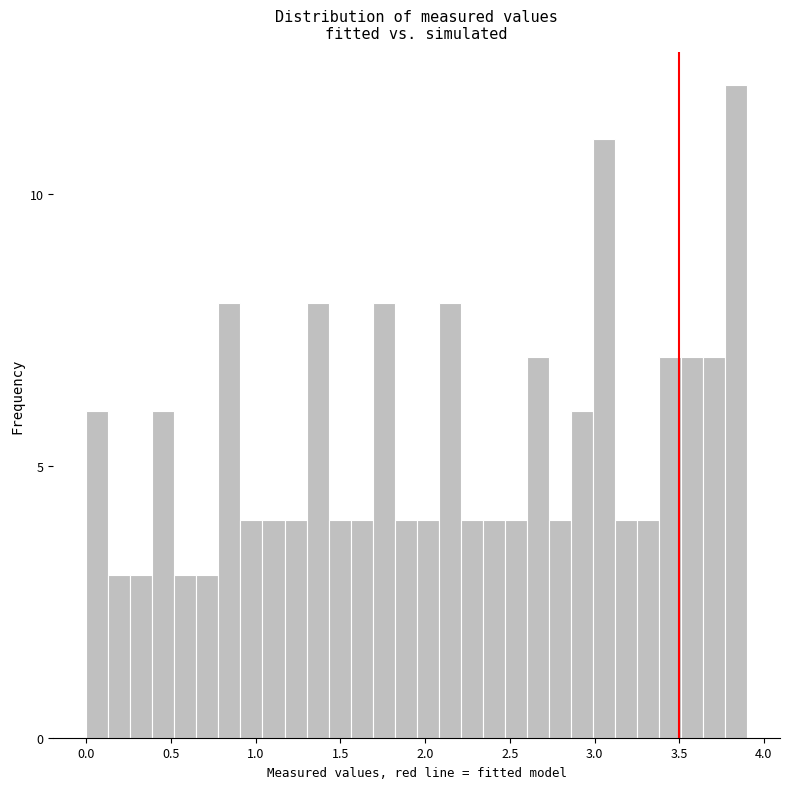

Around what value on the x-axis is the tallest bar? Give the approximate position of its centre, as read against the axis.

3.85